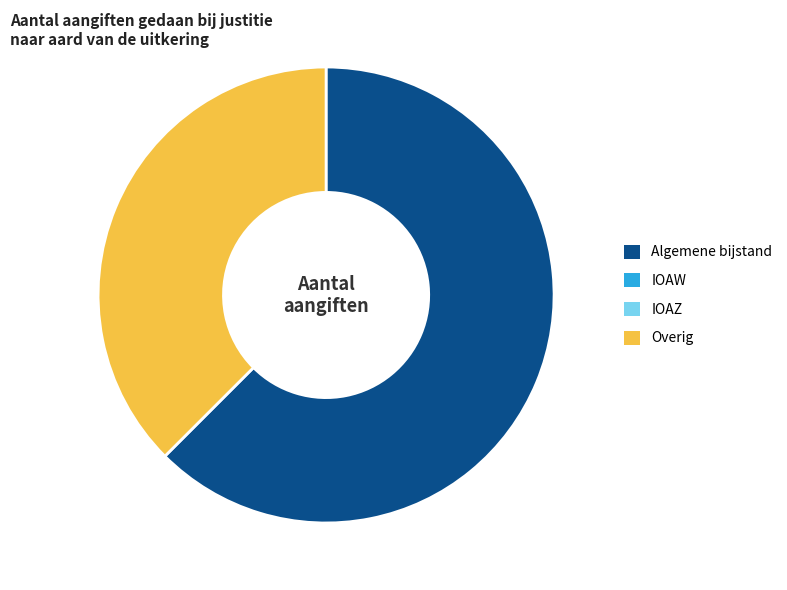

How many slices are in this pie chart?

2